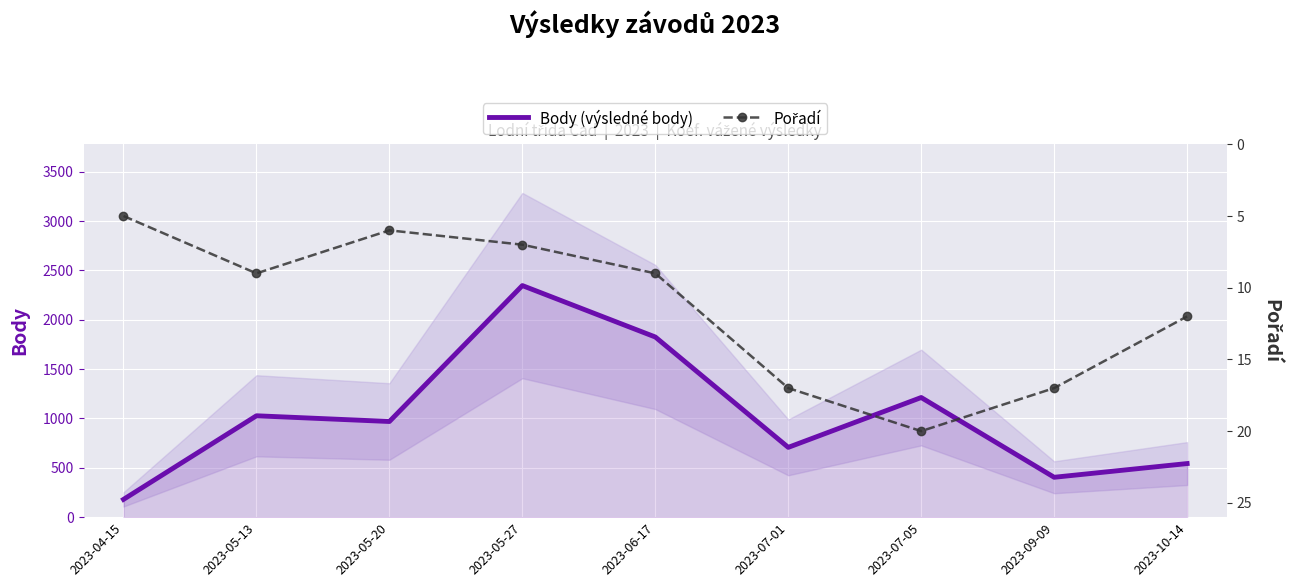

How many lines are shown in the chart?

2